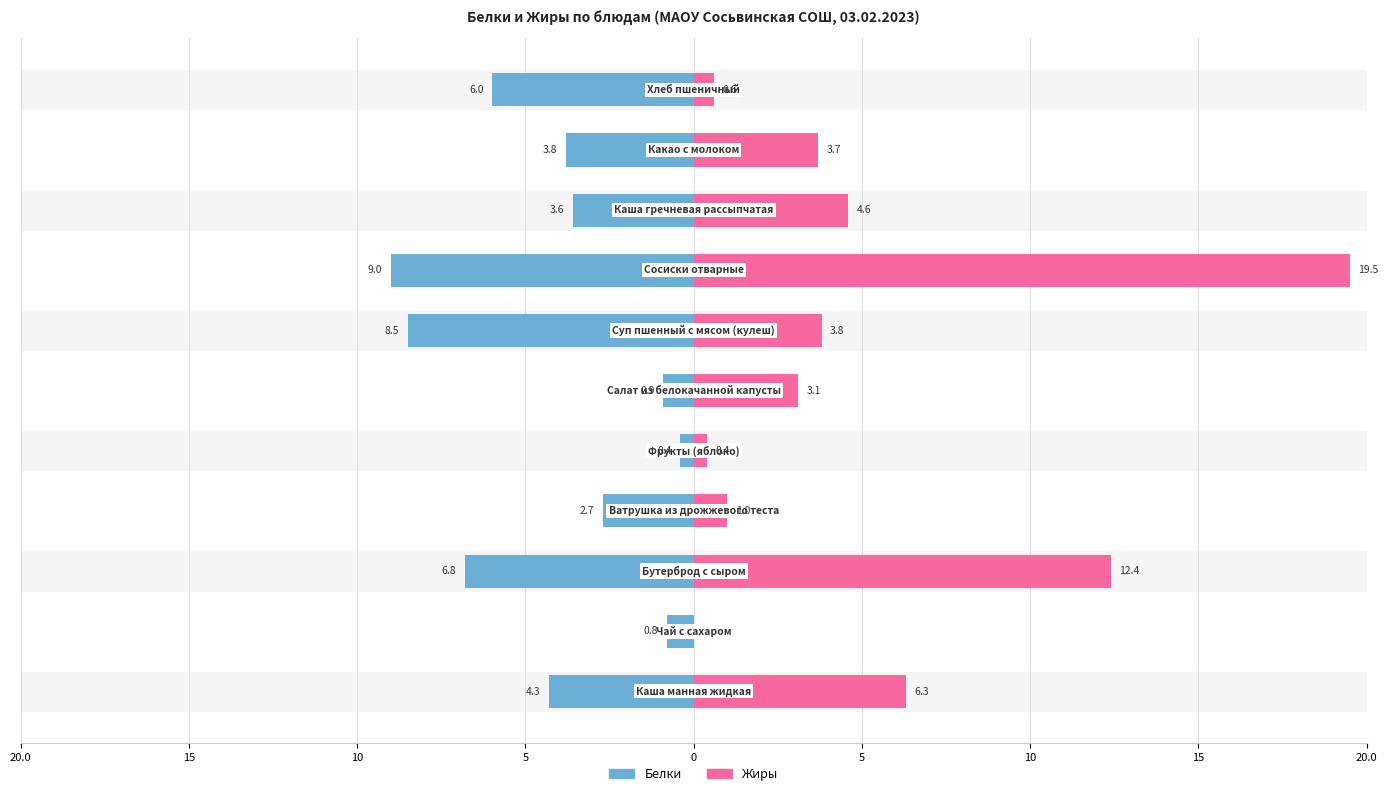

Rank the series by their average value, from highest to lowest.

Жиры, Белки